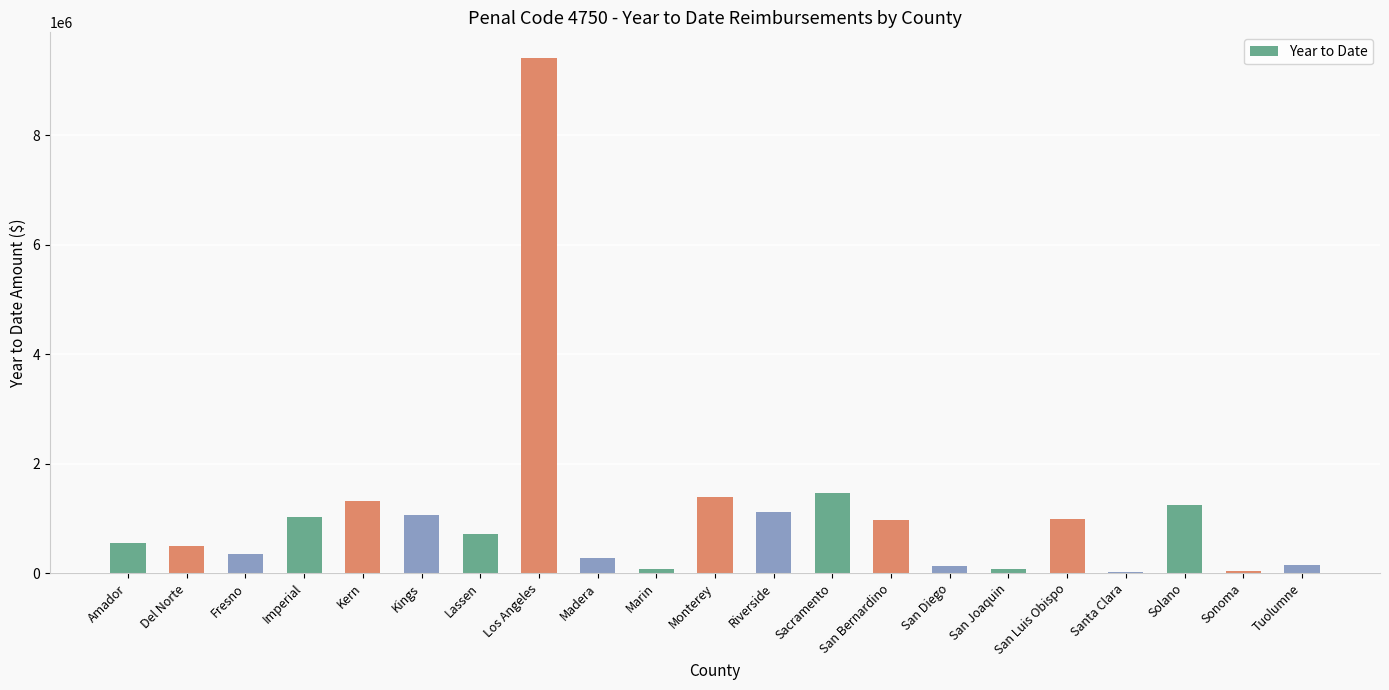

What is the sum of the values at Imperial and Lassen?

1725888